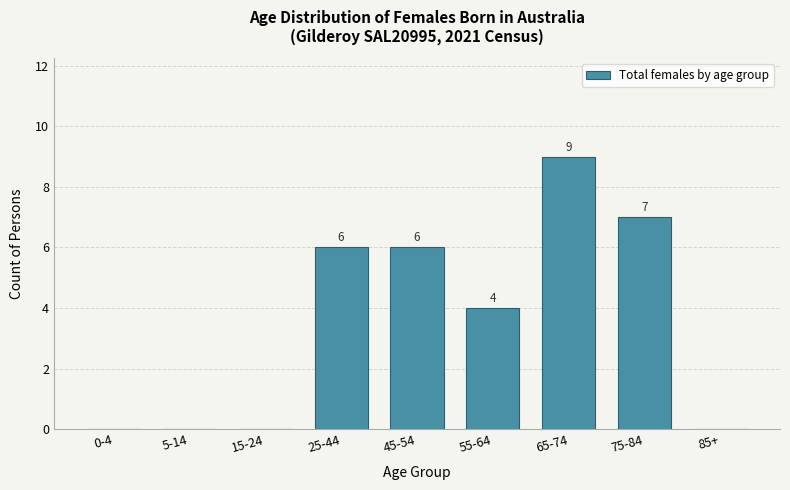

Reading left to right, extract all data points from this chart.

0-4=0	5-14=0	15-24=0	25-44=6	45-54=6	55-64=4	65-74=9	75-84=7	85+=0